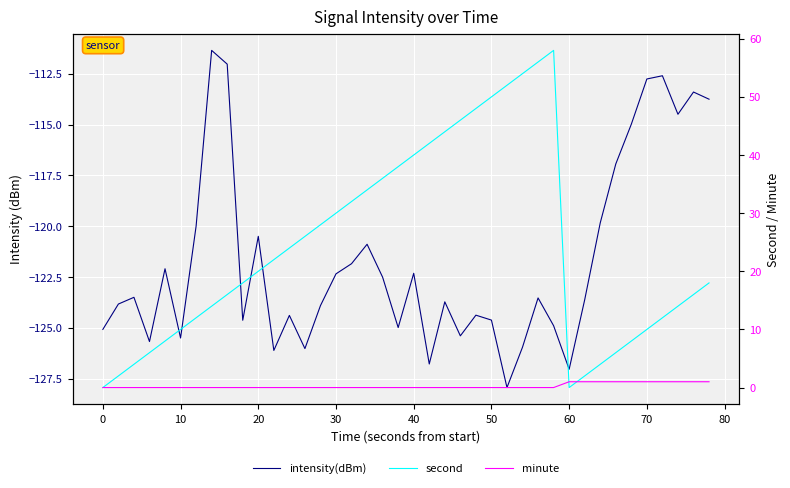

True or false: minute has a value of 0.6 at 14.

False